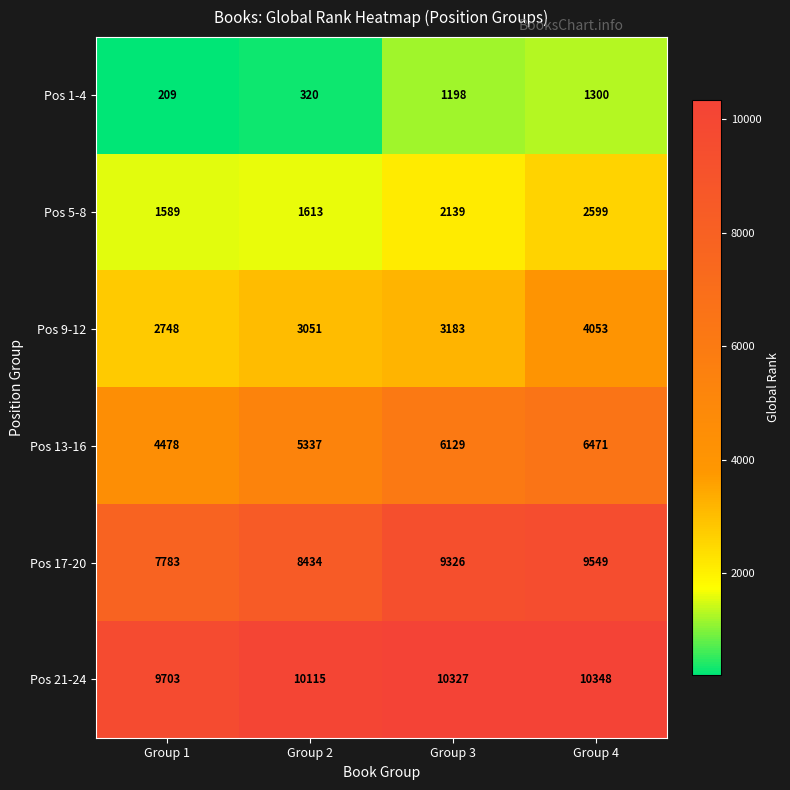

Read the Pos 9-12 value at Group 3, to the nearest 10.

3180